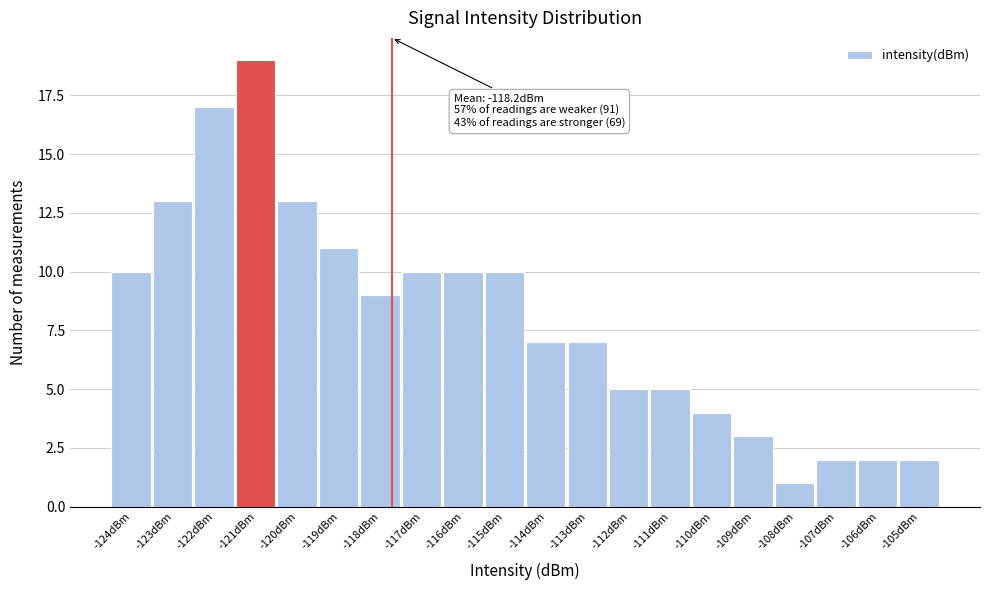

Reading left to right, transcribe all the data shown in this chart.

-124dBm=10	-123dBm=13	-122dBm=17	-121dBm=19	-120dBm=13	-119dBm=11	-118dBm=9	-117dBm=10	-116dBm=10	-115dBm=10	-114dBm=7	-113dBm=7	-112dBm=5	-111dBm=5	-110dBm=4	-109dBm=3	-108dBm=1	-107dBm=2	-106dBm=2	-105dBm=2